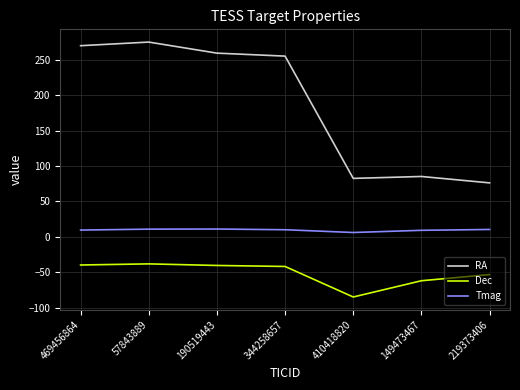

Which series has the widest spread of values?

RA